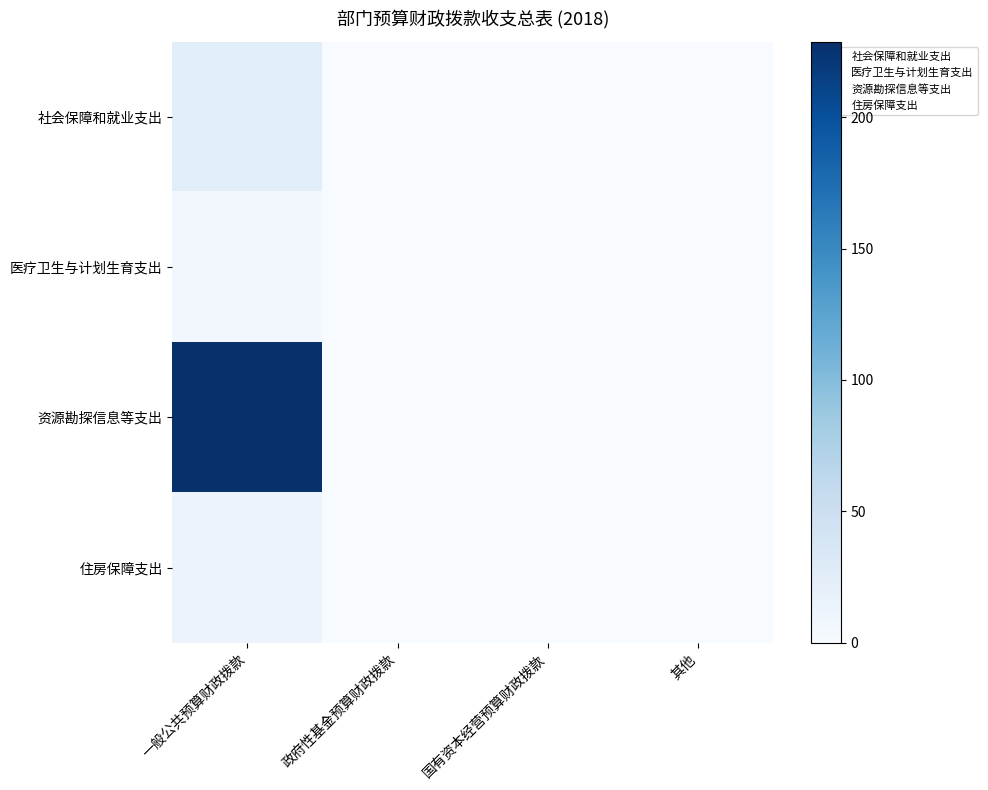

Reading right to left, list all the values displayed in this chart.

社会保障和就业支出: 其他=0.0	国有资本经营预算财政拨款=0.0	政府性基金预算财政拨款=0.0	一般公共预算财政拨款=24.9
医疗卫生与计划生育支出: 其他=0.0	国有资本经营预算财政拨款=0.0	政府性基金预算财政拨款=0.0	一般公共预算财政拨款=6.8
资源勘探信息等支出: 其他=0.0	国有资本经营预算财政拨款=0.0	政府性基金预算财政拨款=0.0	一般公共预算财政拨款=228.8
住房保障支出: 其他=0.0	国有资本经营预算财政拨款=0.0	政府性基金预算财政拨款=0.0	一般公共预算财政拨款=12.6